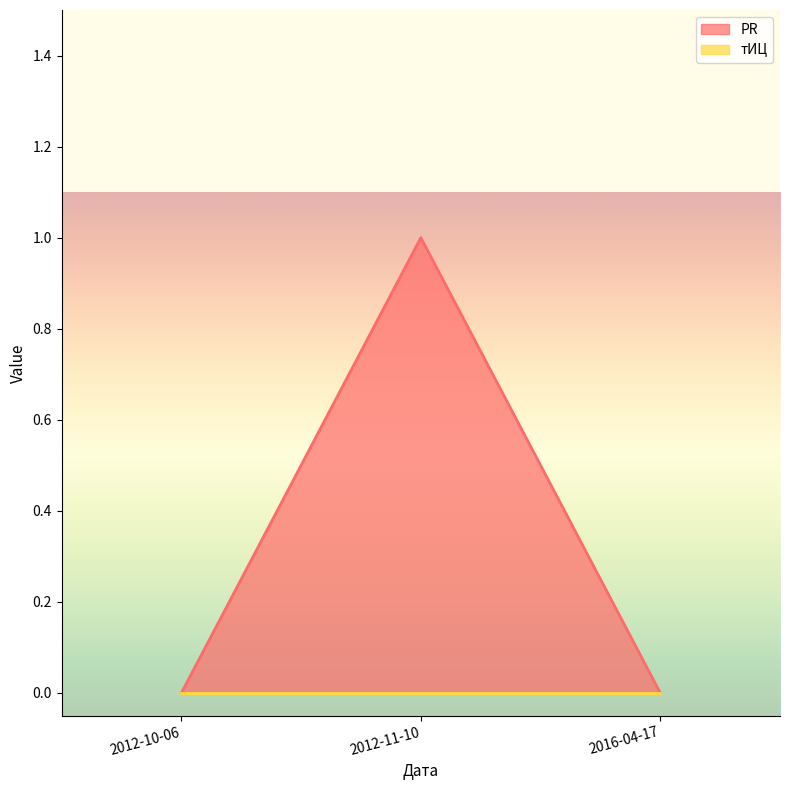

Between 2012-10-06 and 2012-11-10, which is larger?

2012-11-10